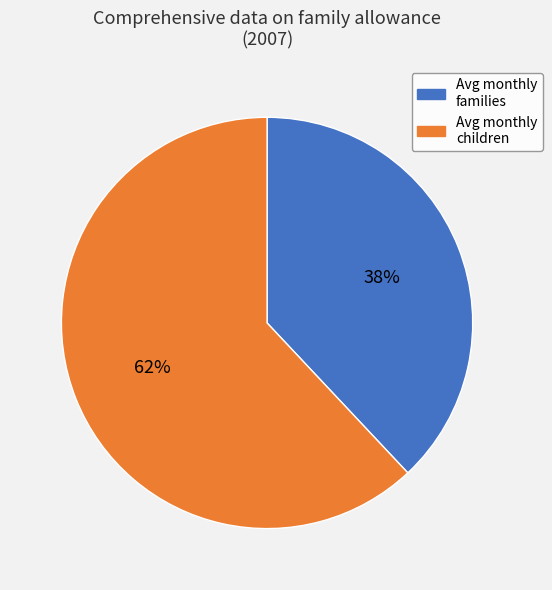

To the nearest percent, what is the average slice percentage?

50%